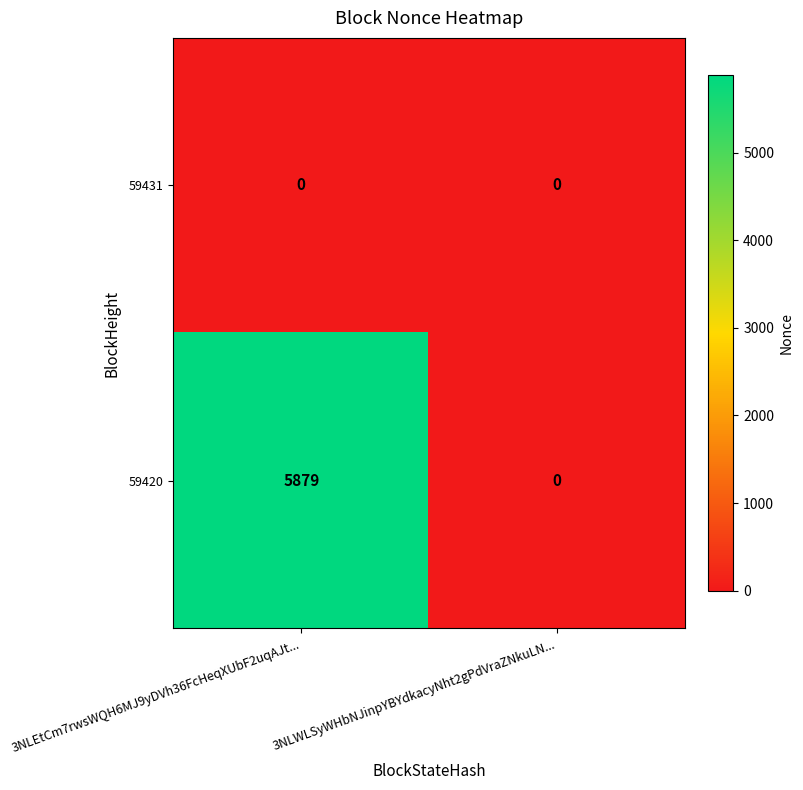

List the series in order of their overall mean, highest first.

59420, 59431